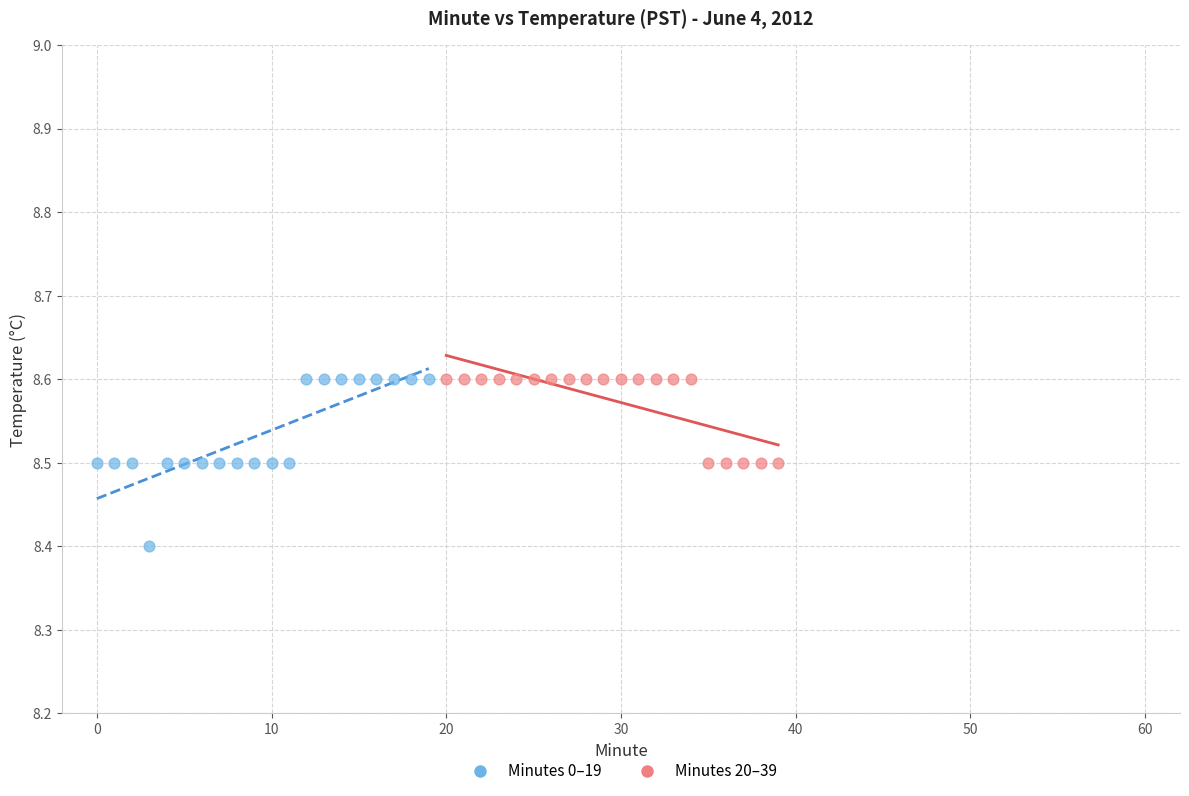

Which series has the largest Y range (max minus min)?

Minutes 0–19